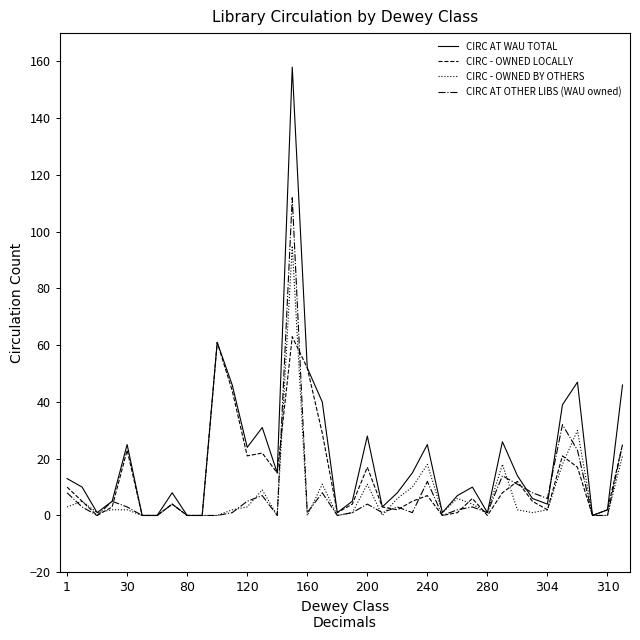

Rank the series by their maximum value, from lowest to highest.

CIRC - OWNED LOCALLY, CIRC - OWNED BY OTHERS, CIRC AT OTHER LIBS (WAU owned), CIRC AT WAU TOTAL